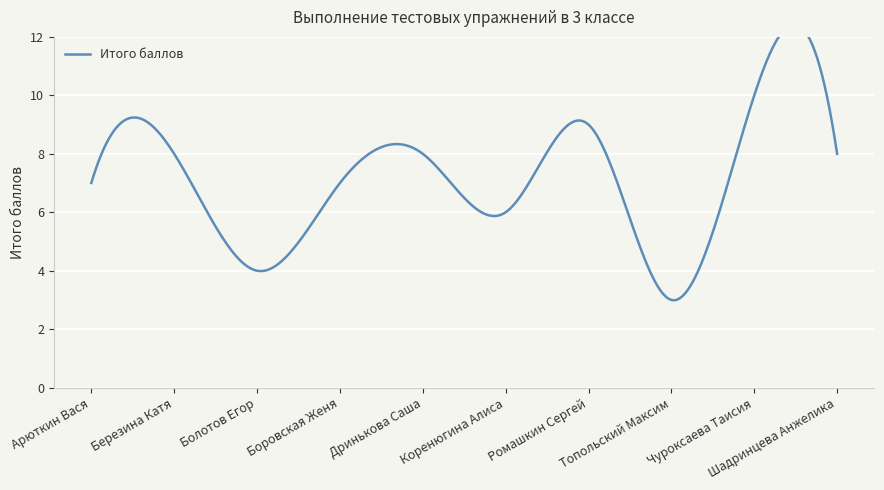

Where is the data nearest to the value 6?

Коренюгина Алиса